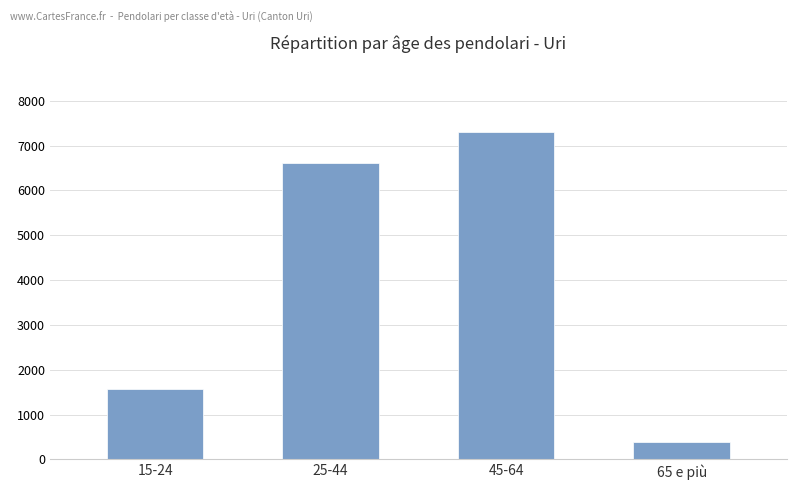

What is the approximate value at 25-44?

6612.5